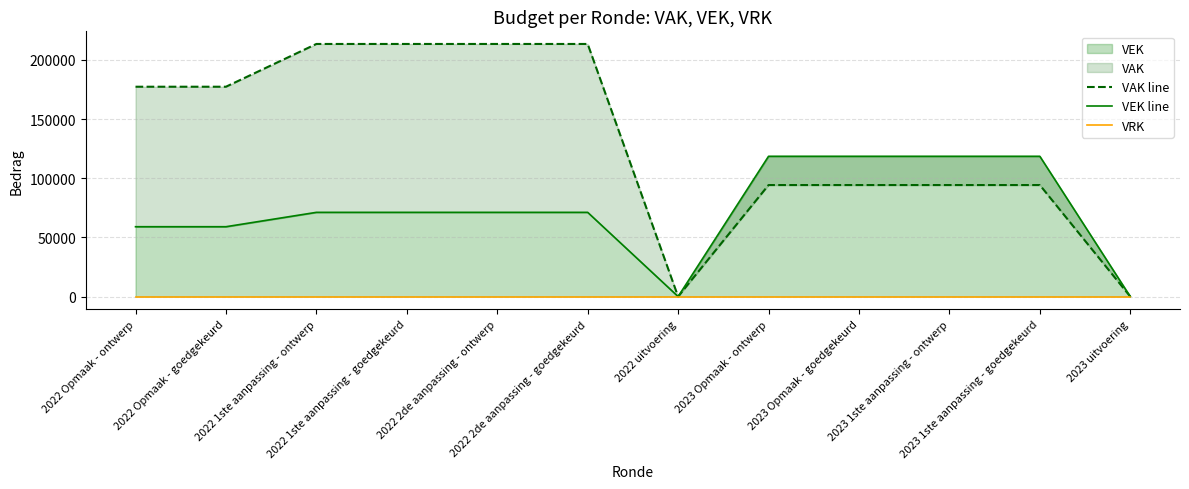

Is the value of VRK at 2023 uitvoering greater than the value of VAK line at 2022 Opmaak - goedgekeurd?

No